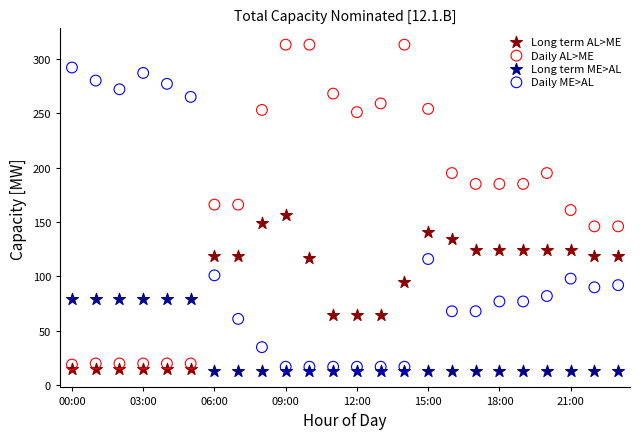

Which series contains the highest Y value?

Daily AL>ME